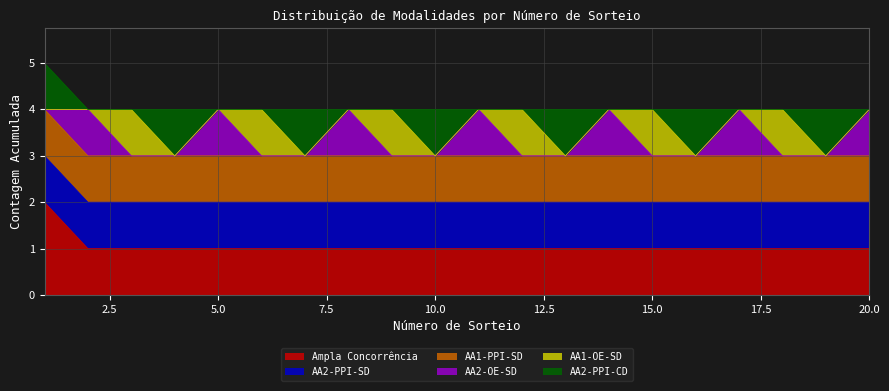

At which category is the sum across all series the highest?

1